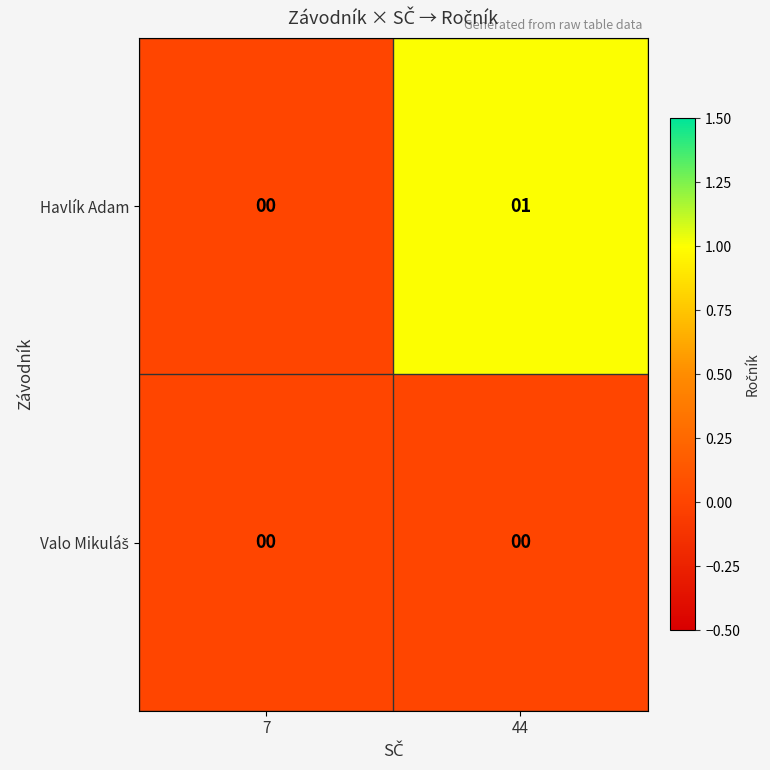

What is the maximum value shown in the chart?

1